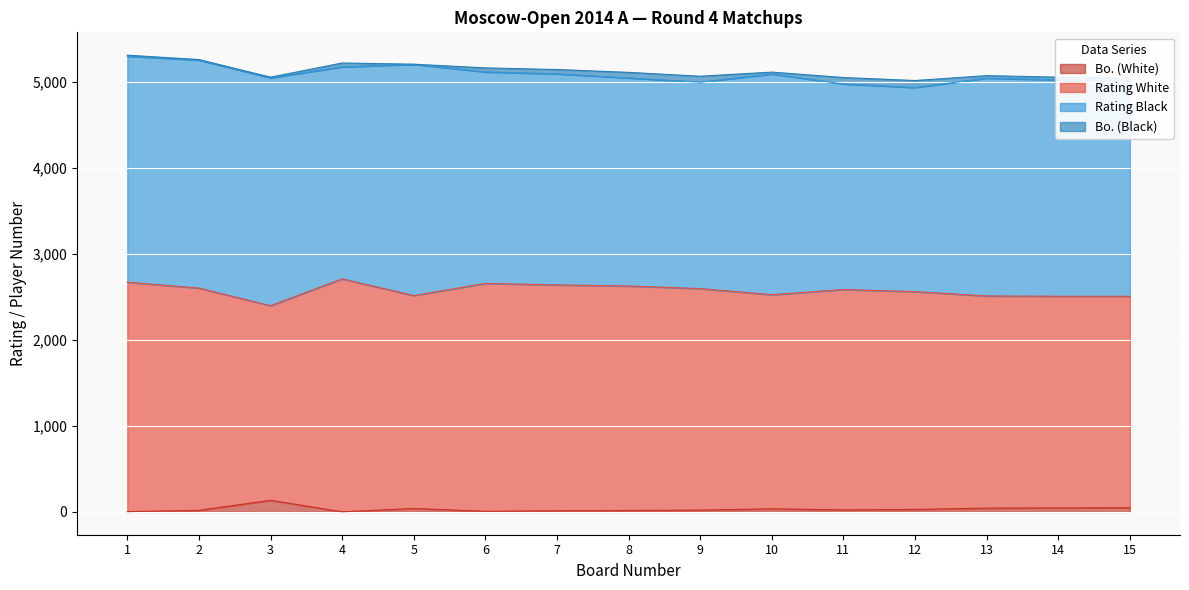

Where does the Bo. (White) series first go above 23?

3